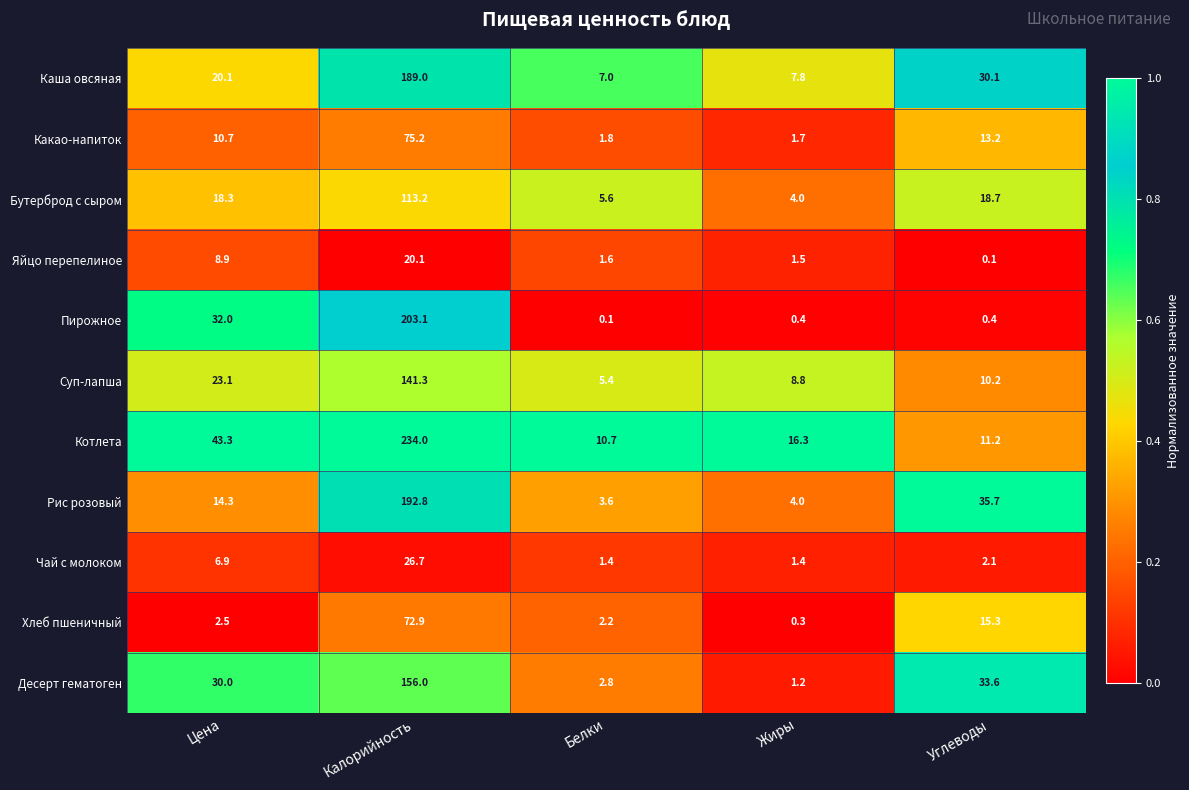

What is the minimum value for Каша овсяная?

7.0